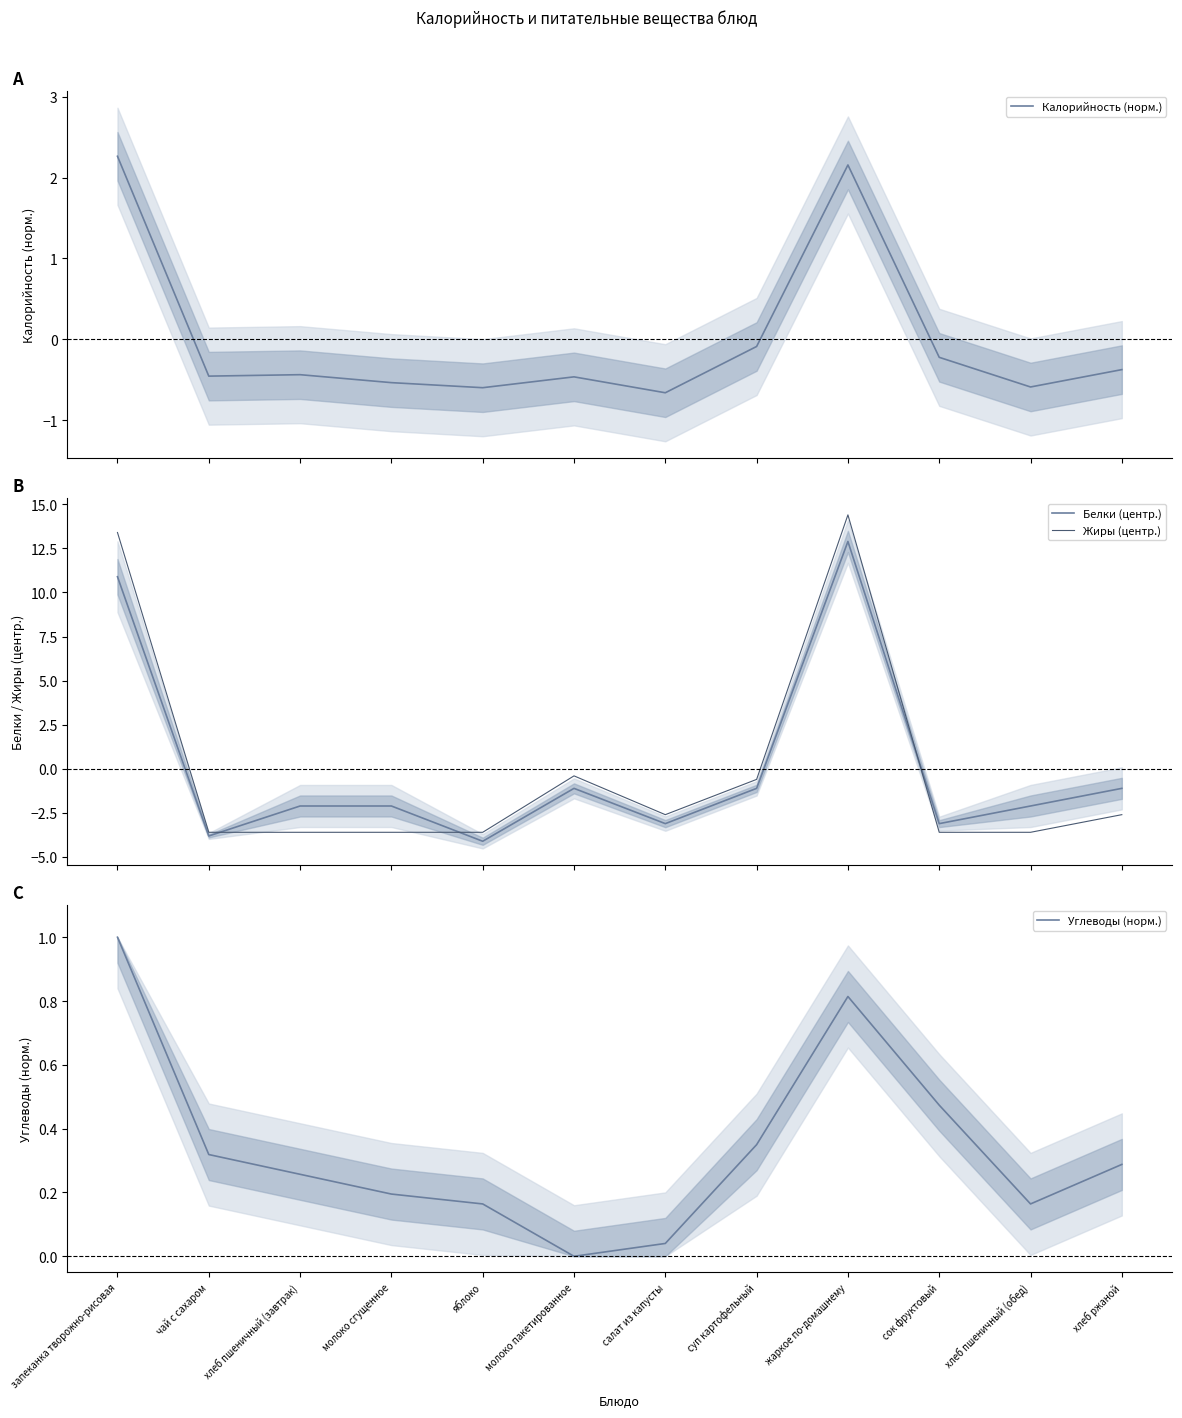

Where is Жиры (центр.) nearest to the value 5?

молоко пакетированное